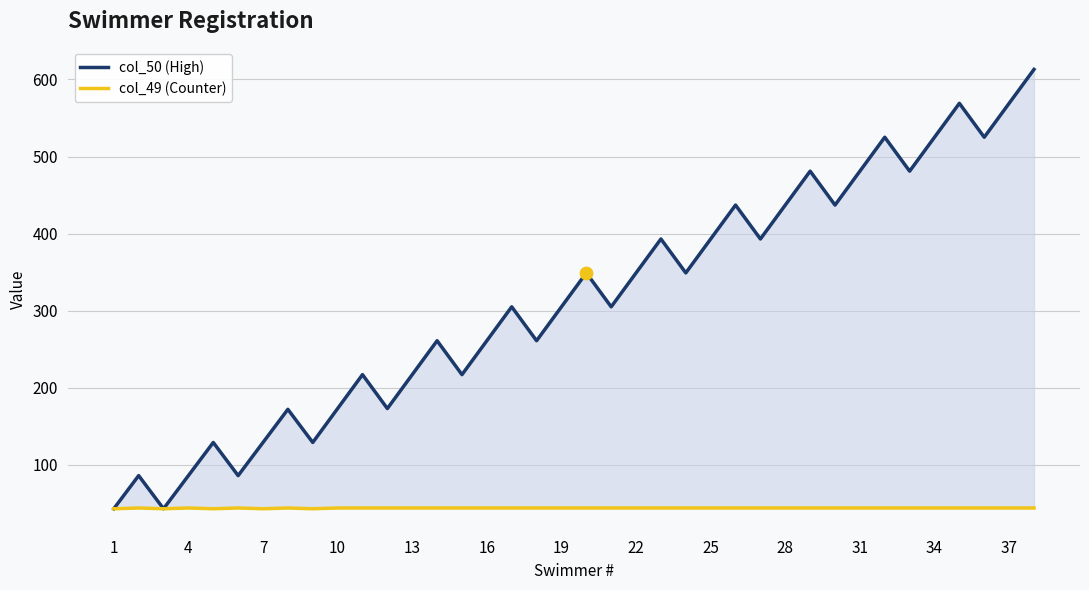

Which series has the largest Y range (max minus min)?

col_50 (High)